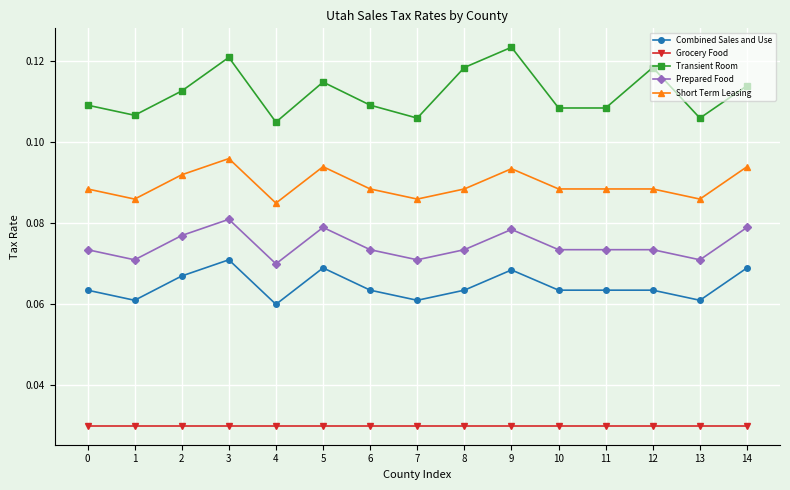

What is the sum of all Short Term Leasing values?

1.3